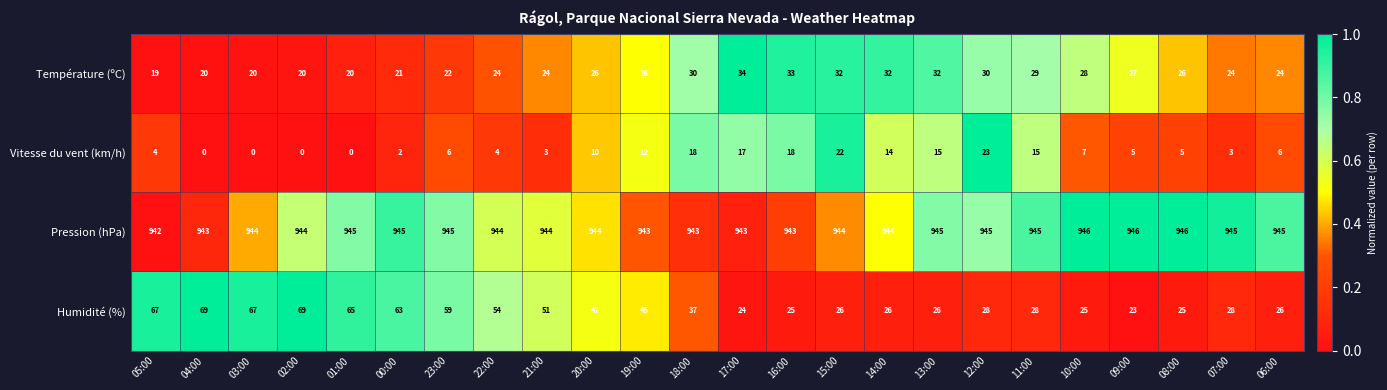

What is the total value across all series at 12:00?

1026